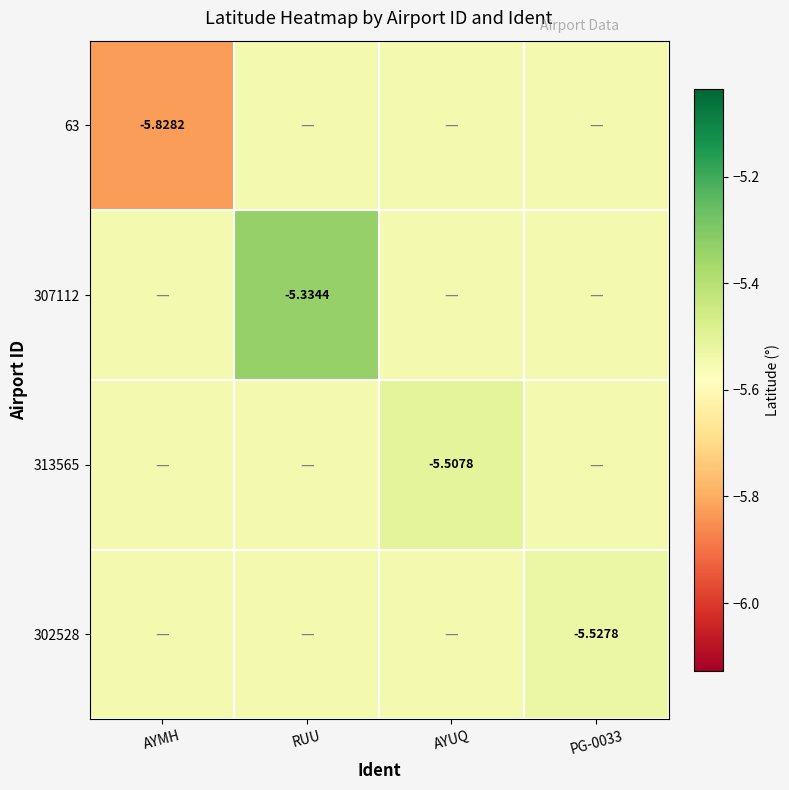

Which label corresponds to the largest value in the chart?

RUU